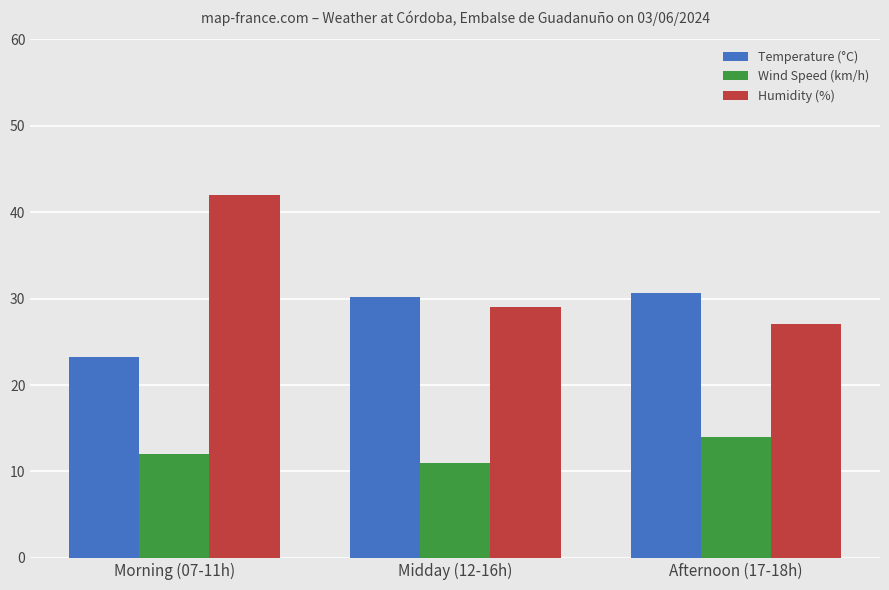

Reading left to right, extract all data points from this chart.

Temperature (°C): 23.2	30.2	30.7
Wind Speed (km/h): 12.0	11.0	14.0
Humidity (%): 42.0	29.0	27.0